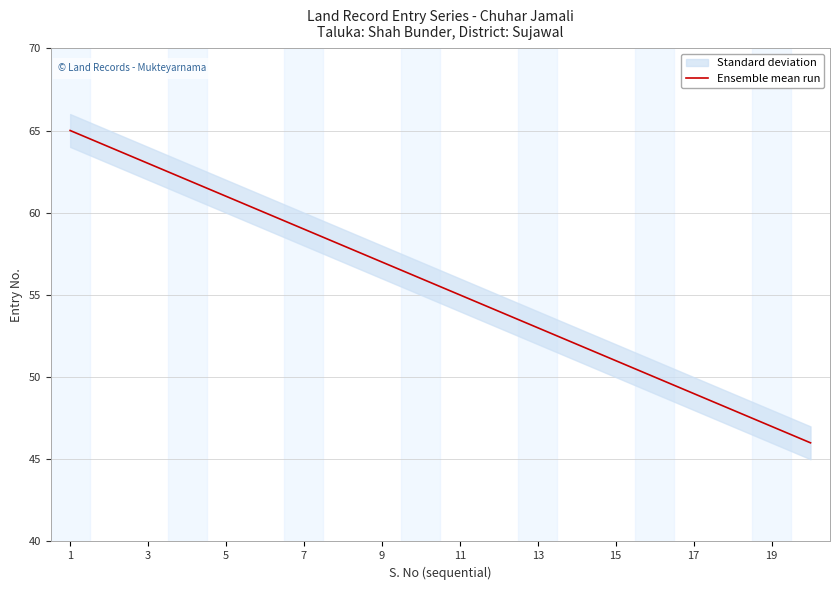

The Ensemble mean run series shows 49 at 17. True or false?

True